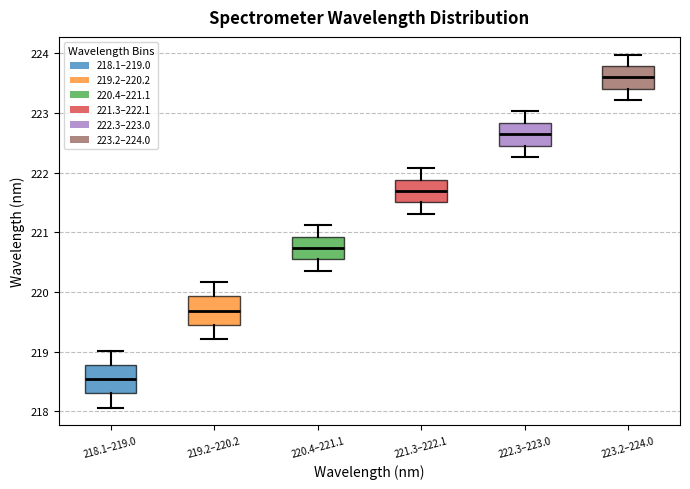

Where is the upper edge of the box for 218.1–219.0 on the y-axis? The values are not printed on the chart, so give them approximately, as read against the axis.

218.8